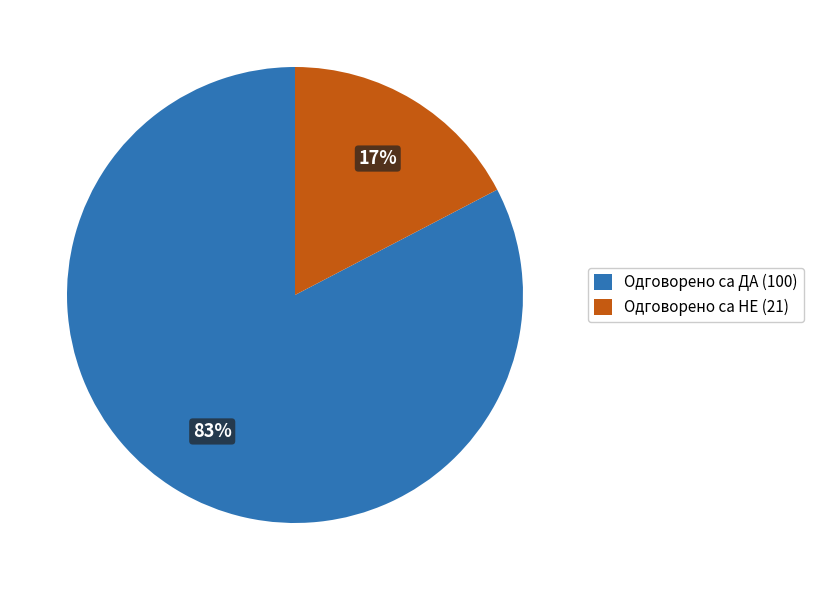

To the nearest percent, what is the combined percentage of Одговорено са НЕ (21) and Одговорено са ДА (100)?

100%